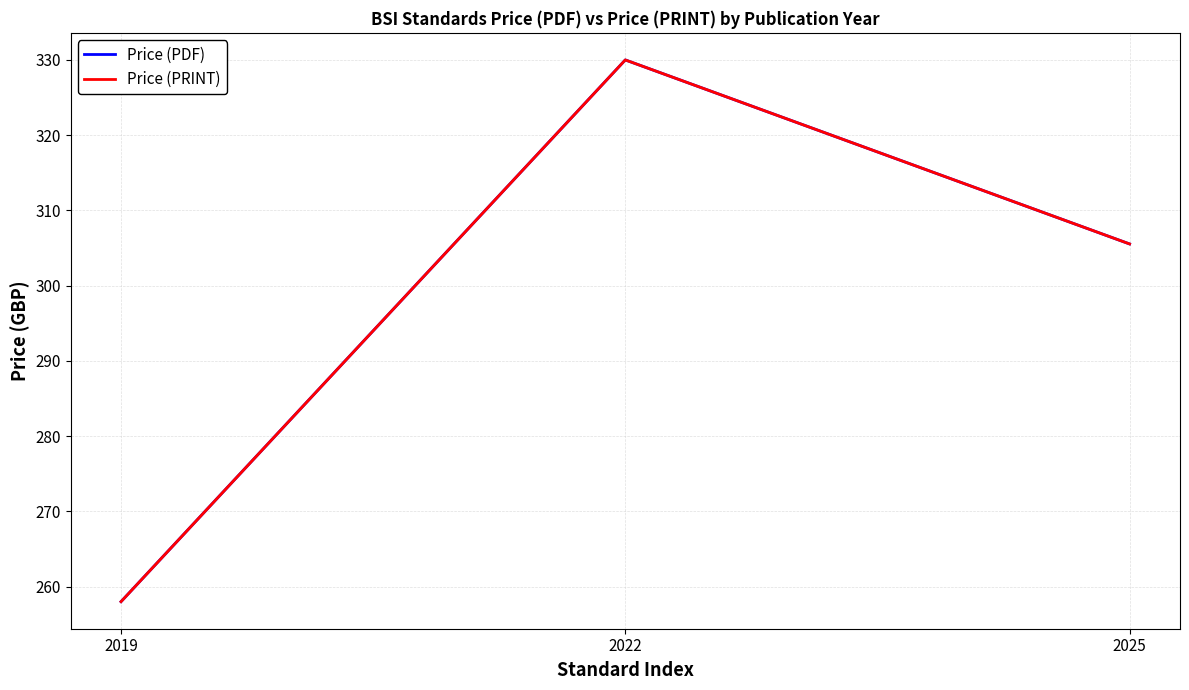

Does the chart have visible grid lines?

Yes